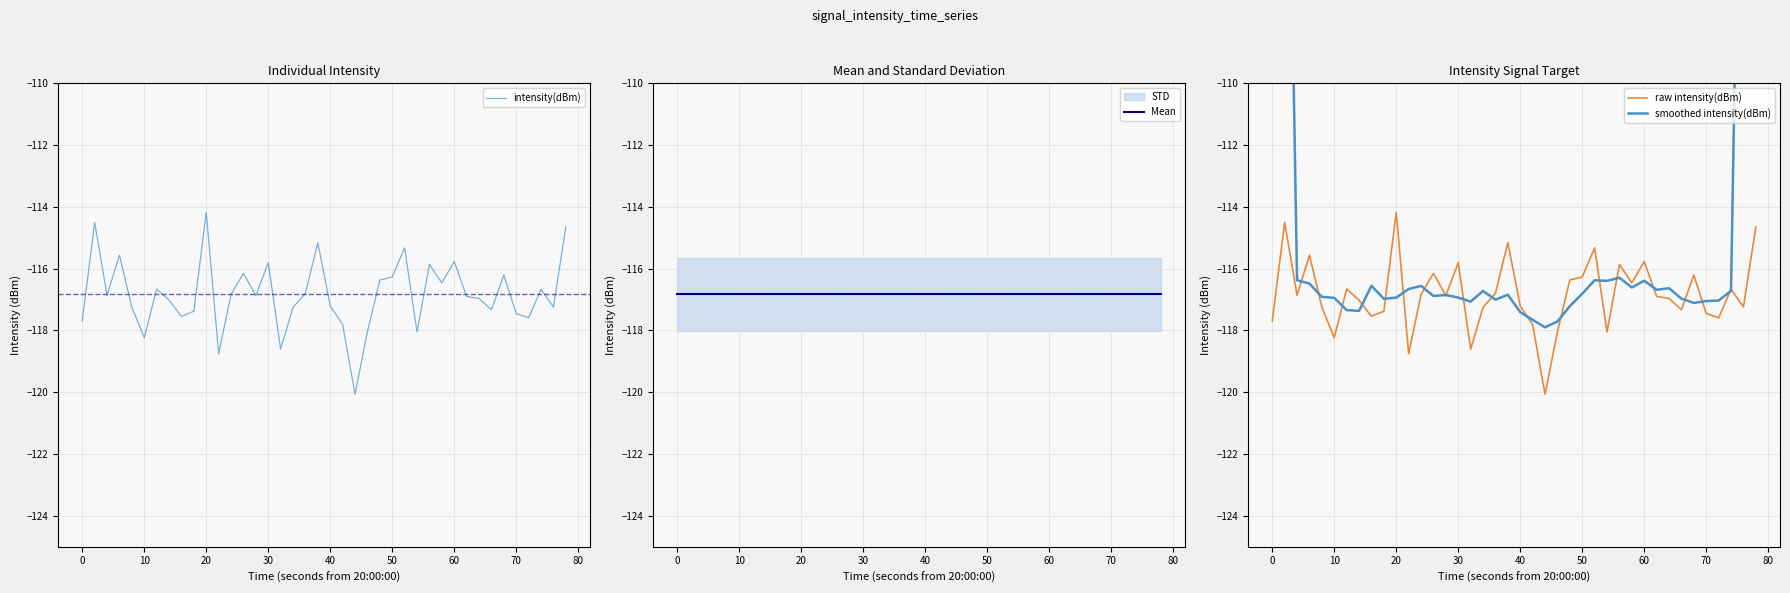

What is the lowest value of the raw intensity(dBm) series?

-120.1